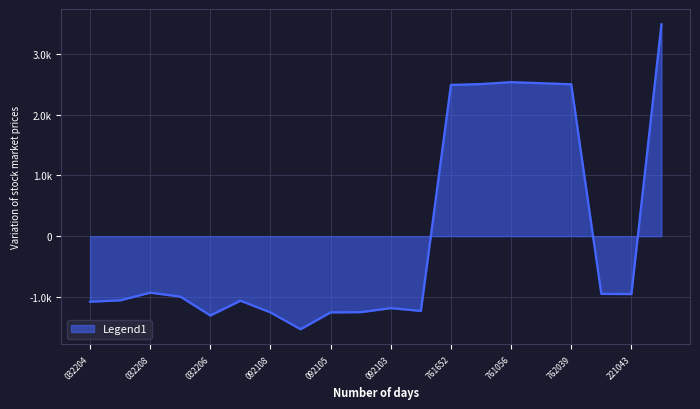

Does the chart display data point markers on the line(s)?

No